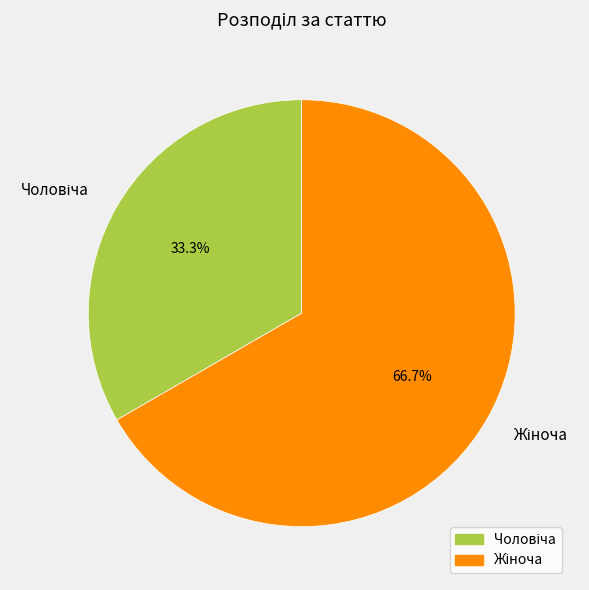

Count the number of slices in the pie.

2